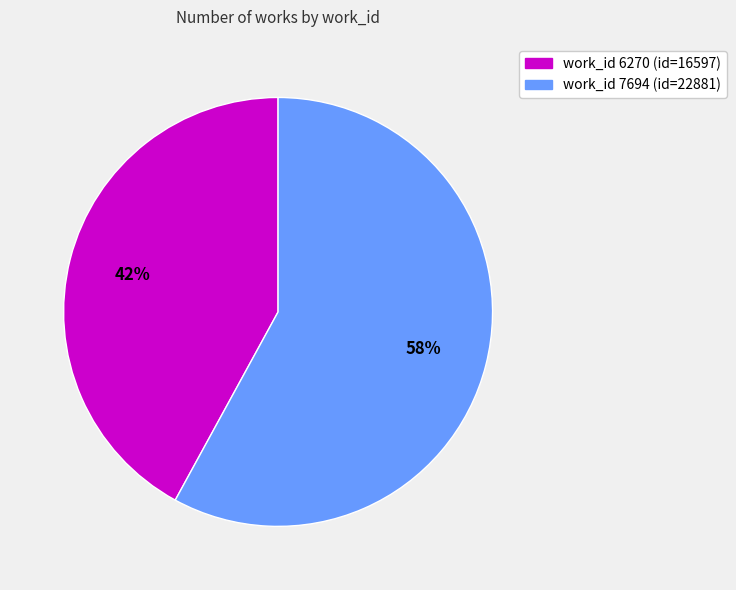

Does any single category account for the majority?

Yes